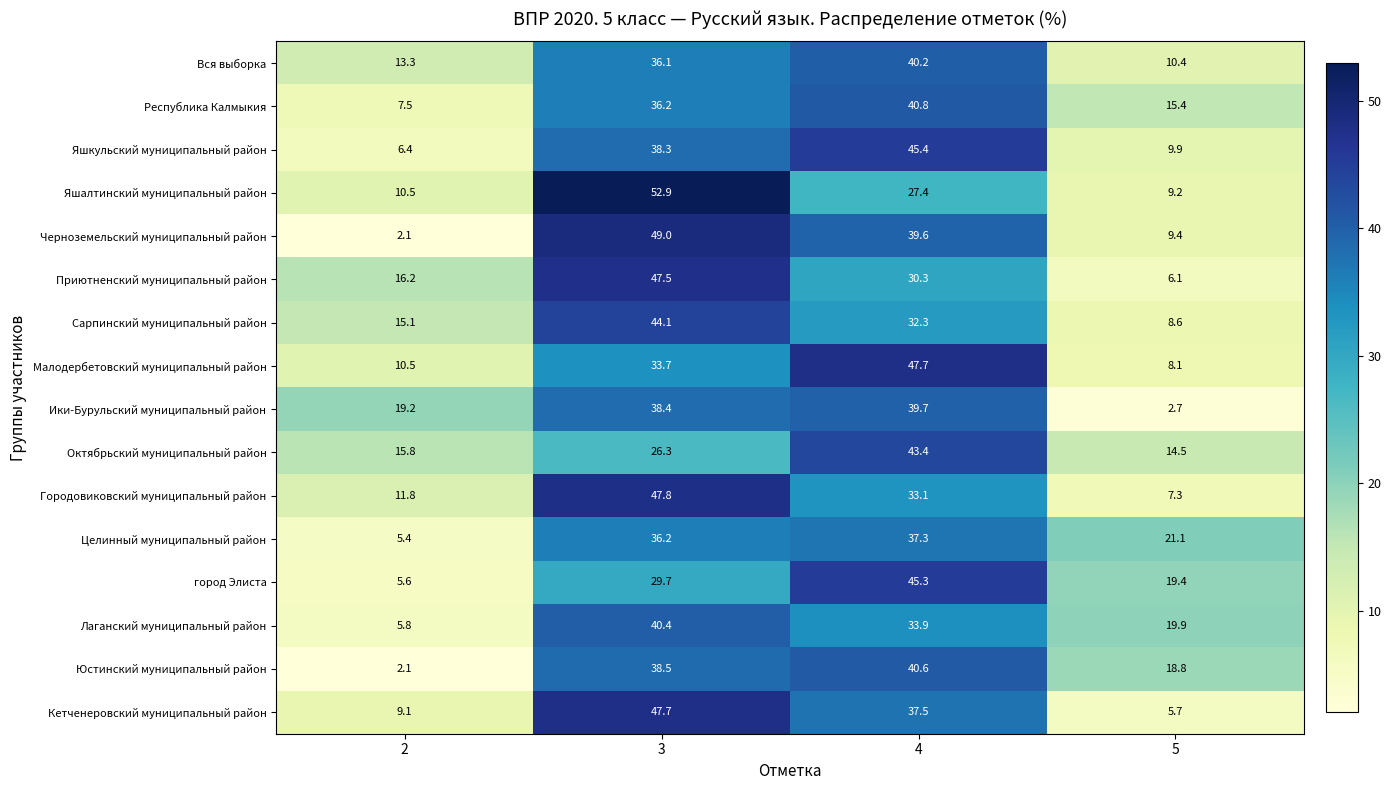

Which series has the largest range (max minus min)?

Черноземельский муниципальный район